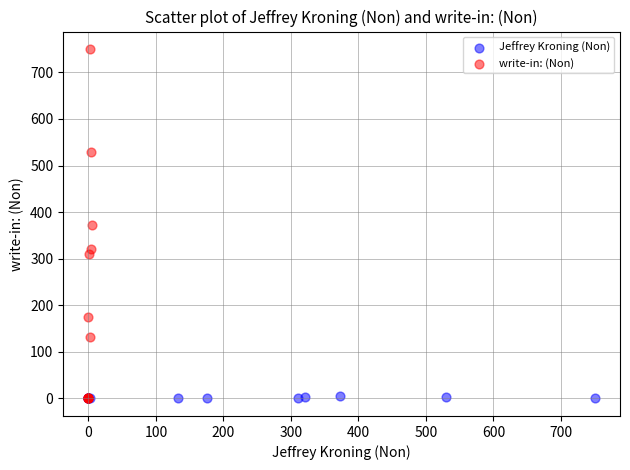

What are all the series names shown in the legend?

Jeffrey Kroning (Non), write-in: (Non)